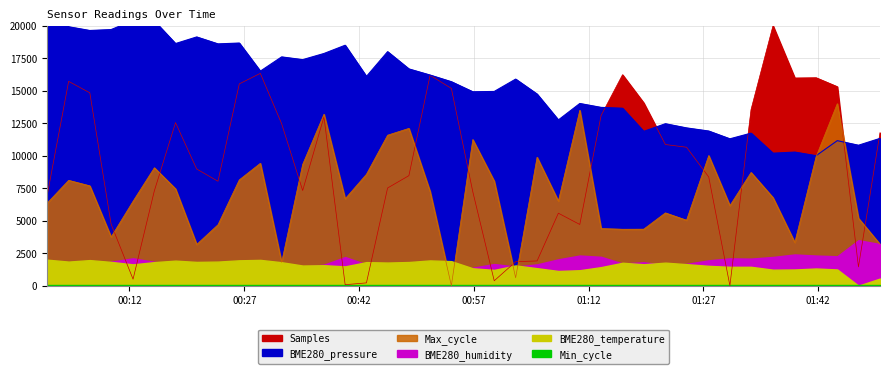

The value of Samples at 2022/04/15 00:40:11 is 76.0. True or false?

True